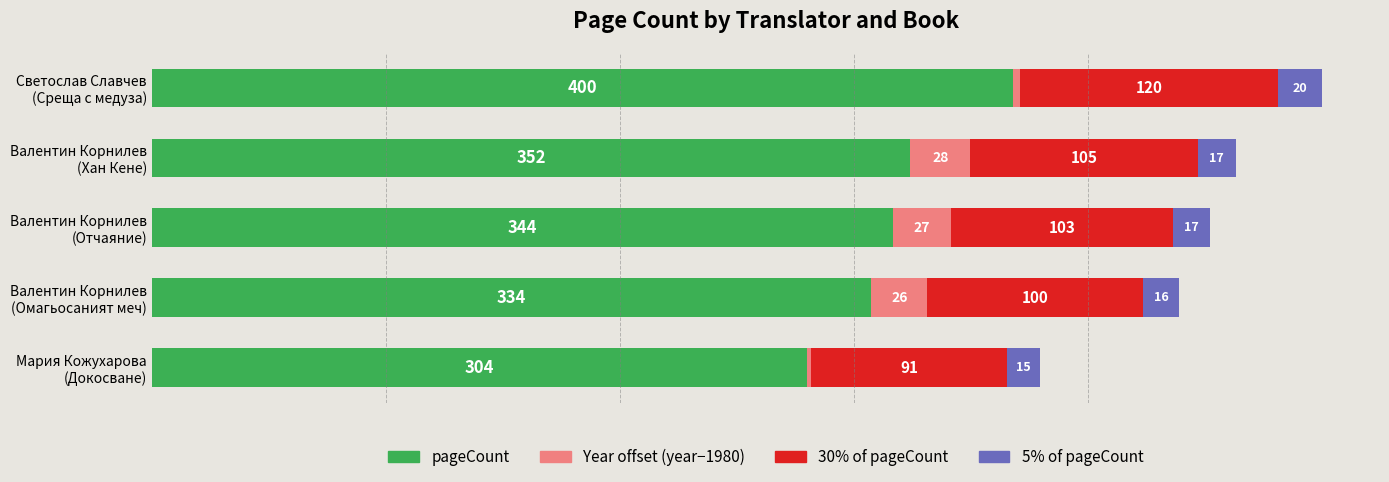

What are all the series names shown in the legend?

pageCount, Year offset (year−1980), 30% of pageCount, 5% of pageCount